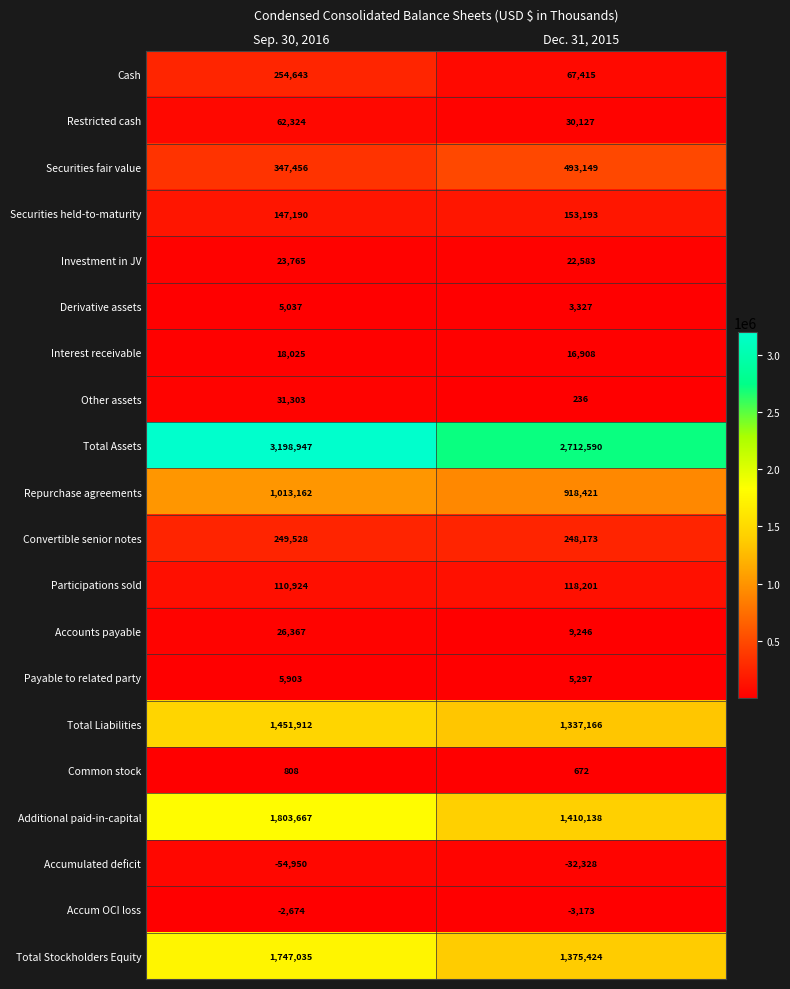

What is the spread (max minus min) of values at Dec. 31, 2015?

2744918